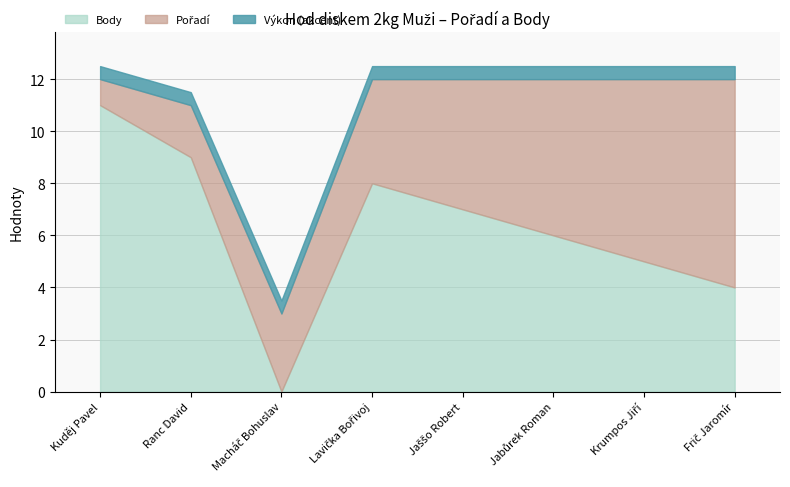

How many categories are shown in the chart?

8